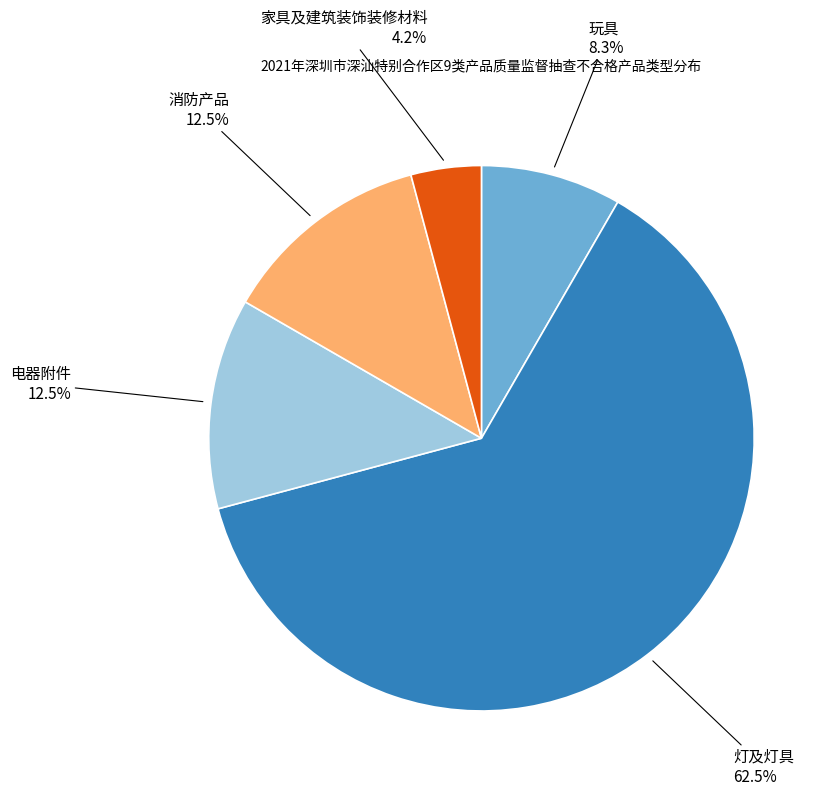

Does any single category account for the majority?

Yes